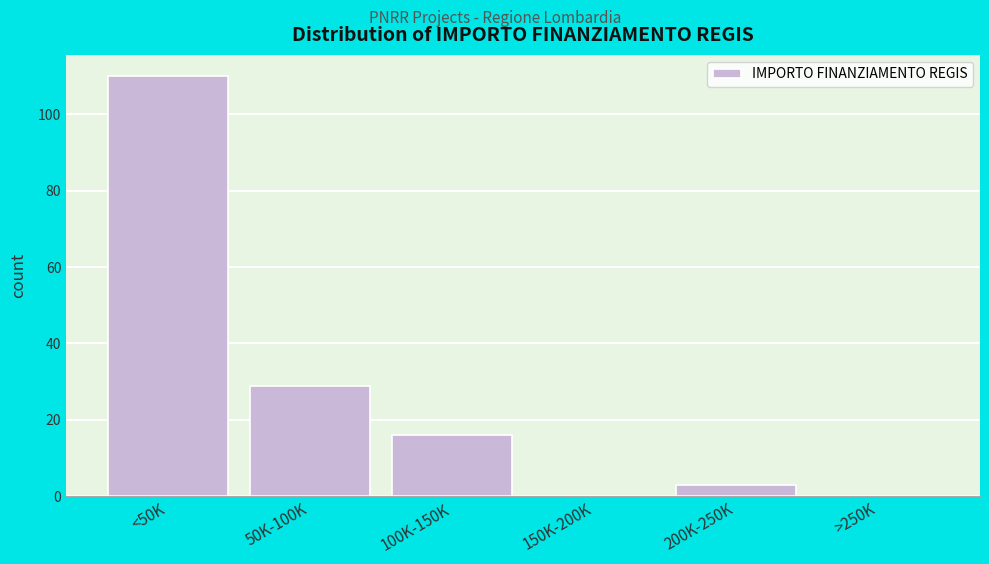

Reading left to right, extract all data points from this chart.

<50K=110	50K-100K=29	100K-150K=16	150K-200K=0	200K-250K=3	>250K=0